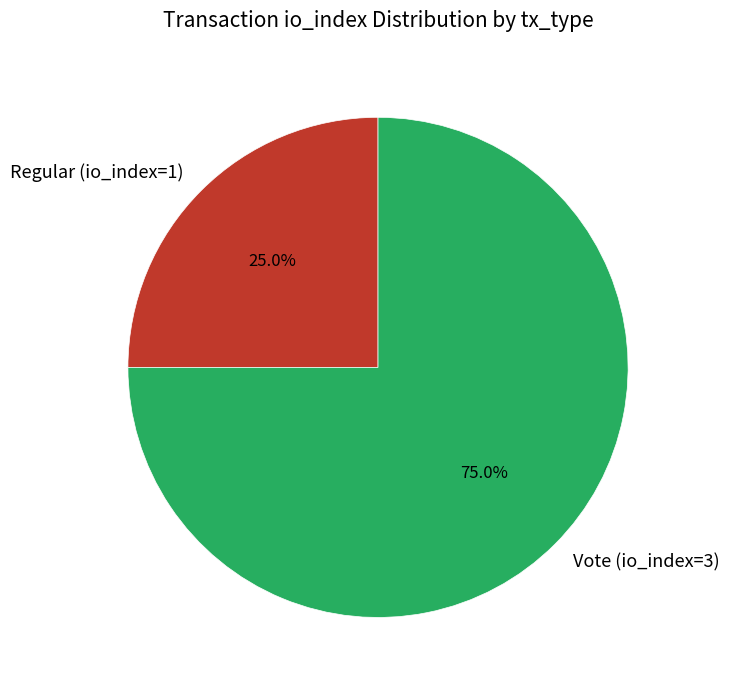

To the nearest percent, what is the average slice percentage?

50%